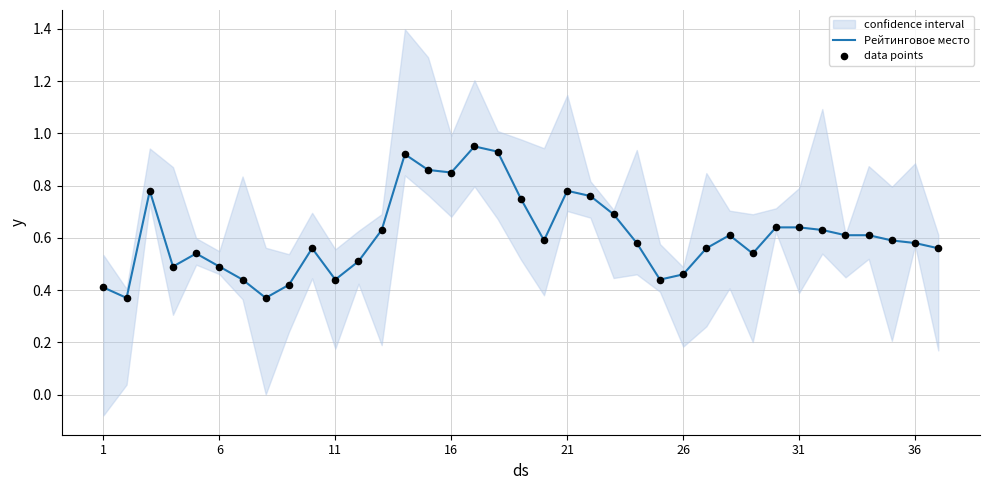

Which series contains the lowest Y value?

Рейтинговое место